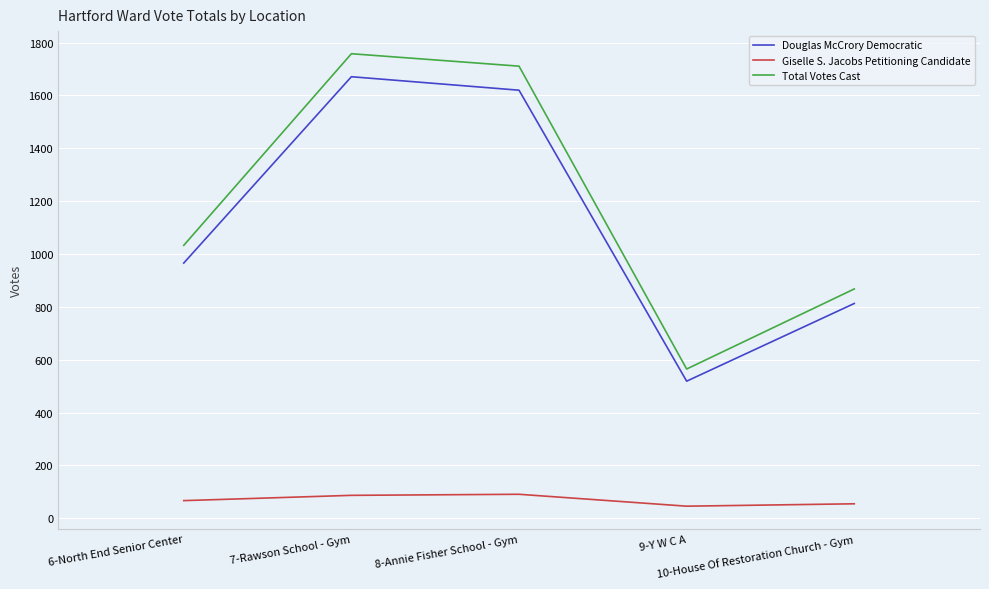

True or false: Giselle S. Jacobs Petitioning Candidate and Total Votes Cast cross at least once.

False